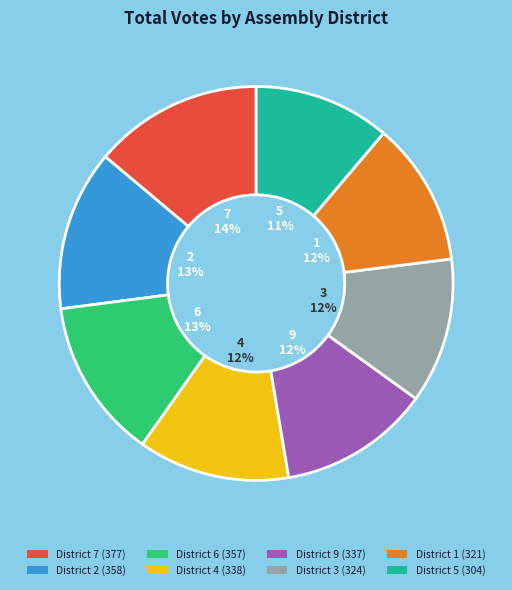

To the nearest percent, what percentage of the pie is District 2 (358)?

13%